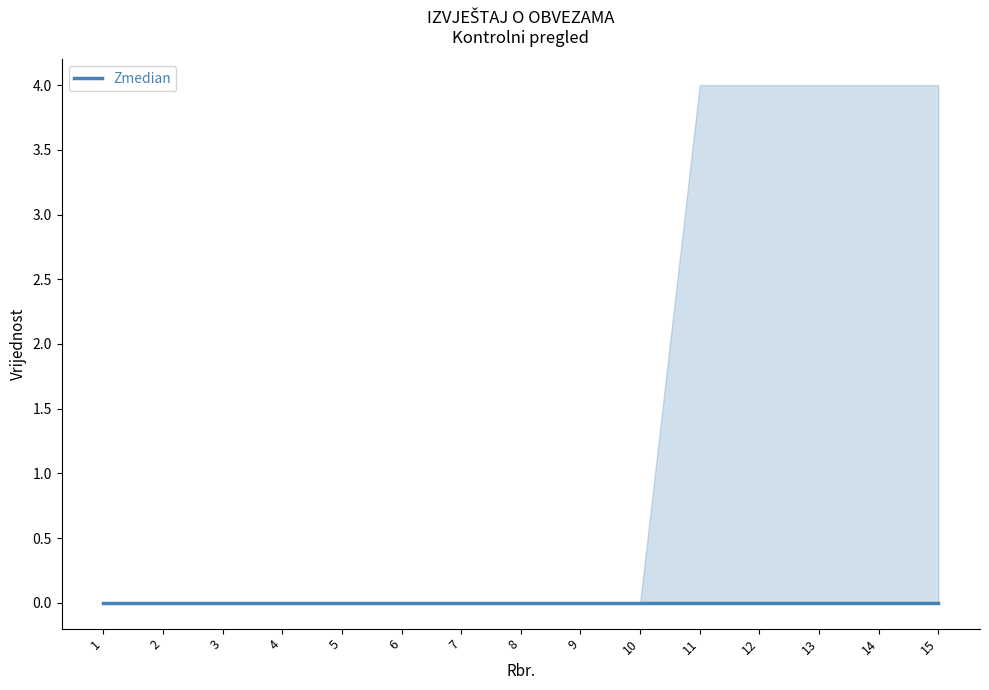

At which category is the sum across all series the highest?

11